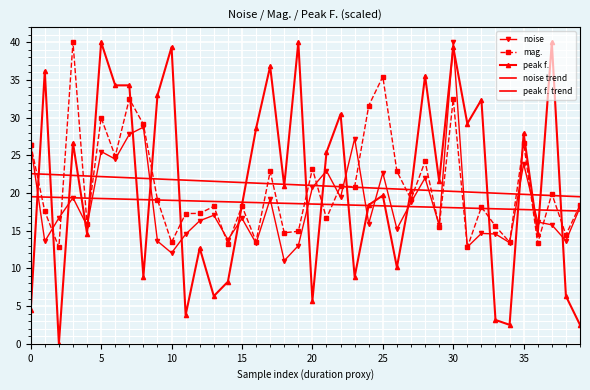

Which category has the highest value in the noise series?

30